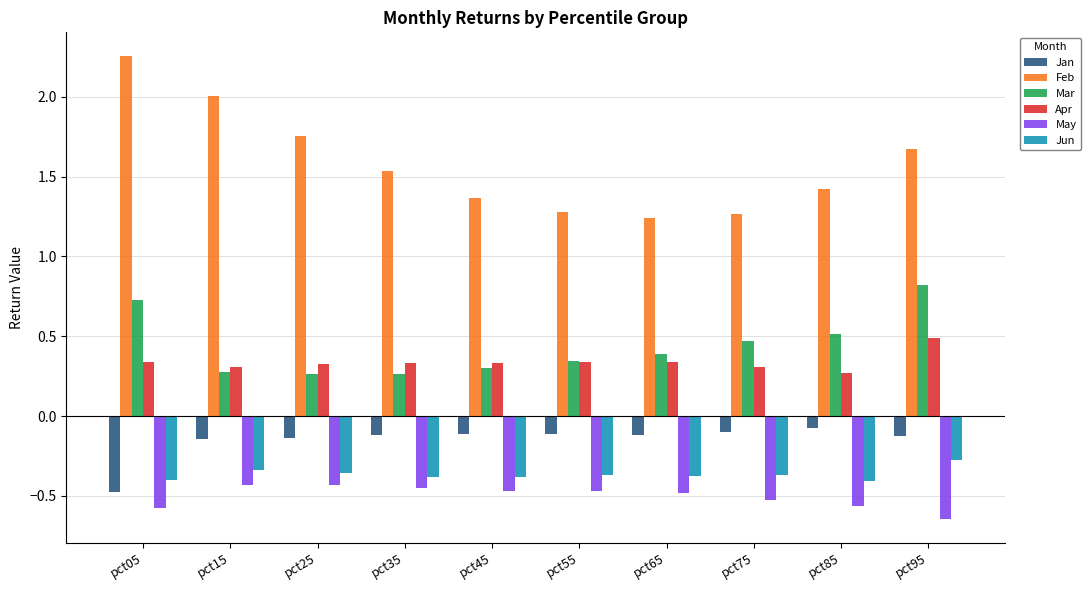

What is the spread (max minus min) of values at pct15?

2.4